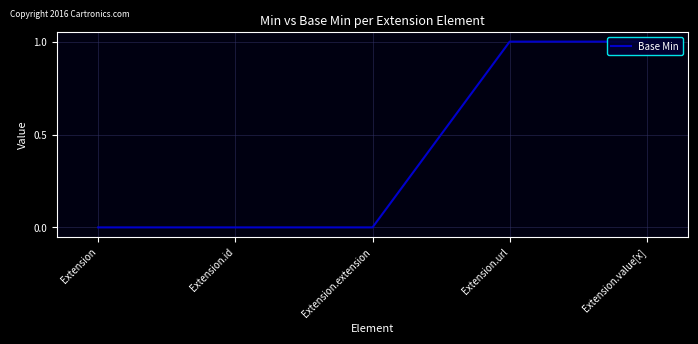

Reading right to left, transcribe all the data shown in this chart.

1	1	0	0	0